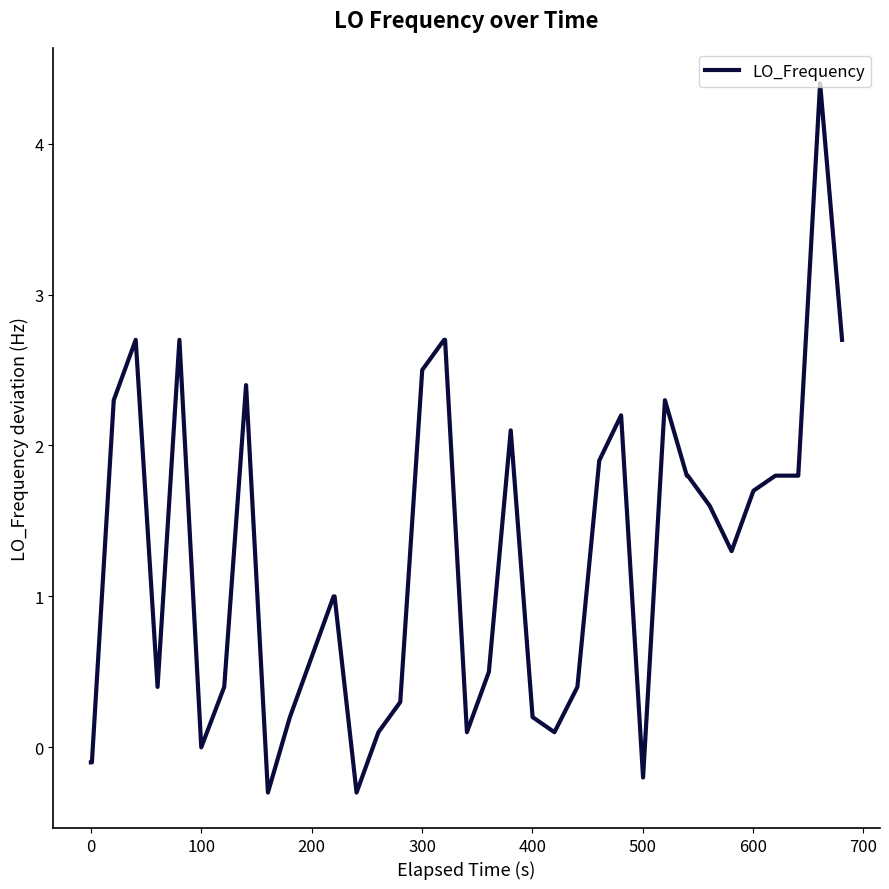

What is the difference between the maximum and minimum values?

4.7